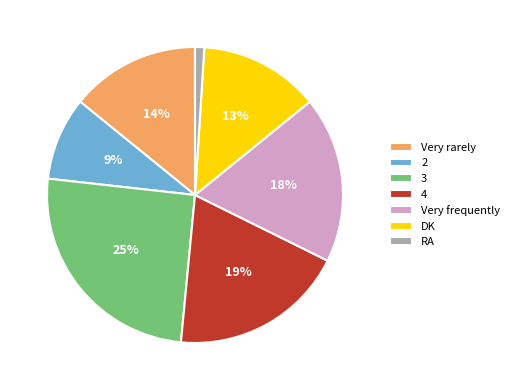

Which category has the biggest portion of the pie?

3